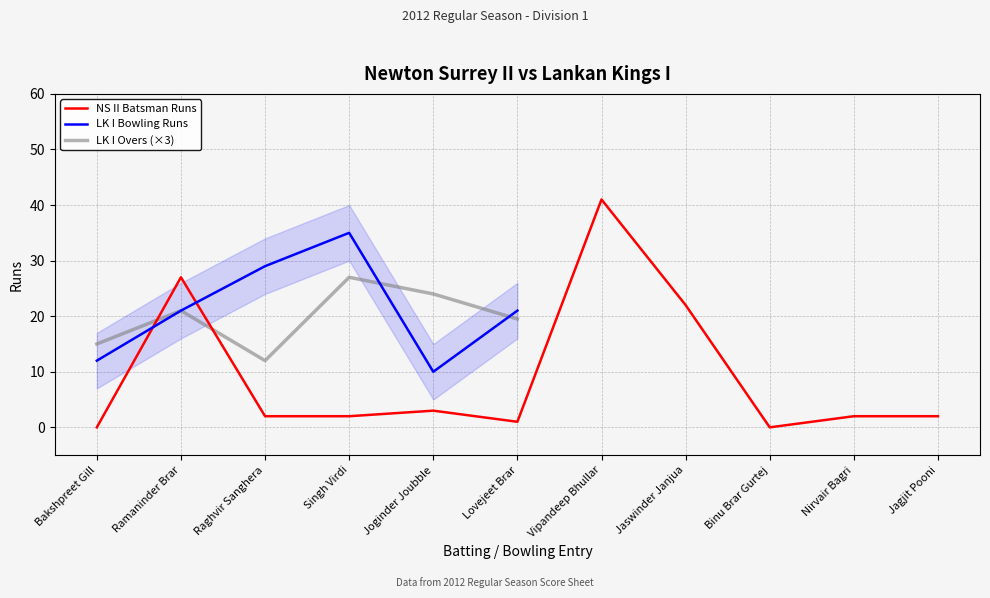

How many points are lower than both their immediate neighbors (excluding endpoints)?

2